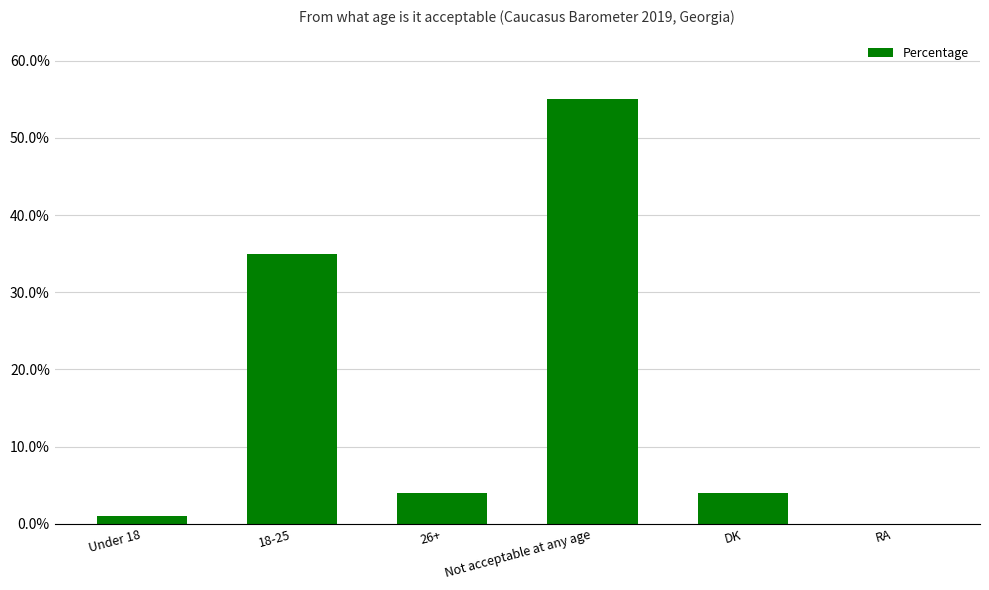

Reading left to right, list all the values displayed in this chart.

Under 18=1	18-25=35	26+=4	Not acceptable at any age=55	DK=4	RA=0